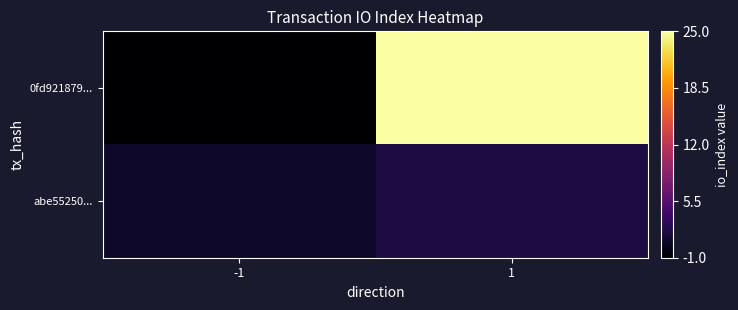

Which series has the largest total across all categories?

0fd921879...